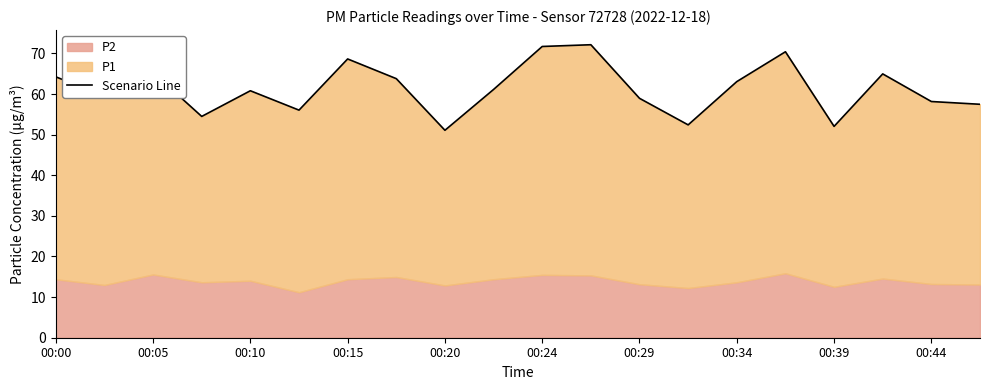

Does the chart have visible grid lines?

No